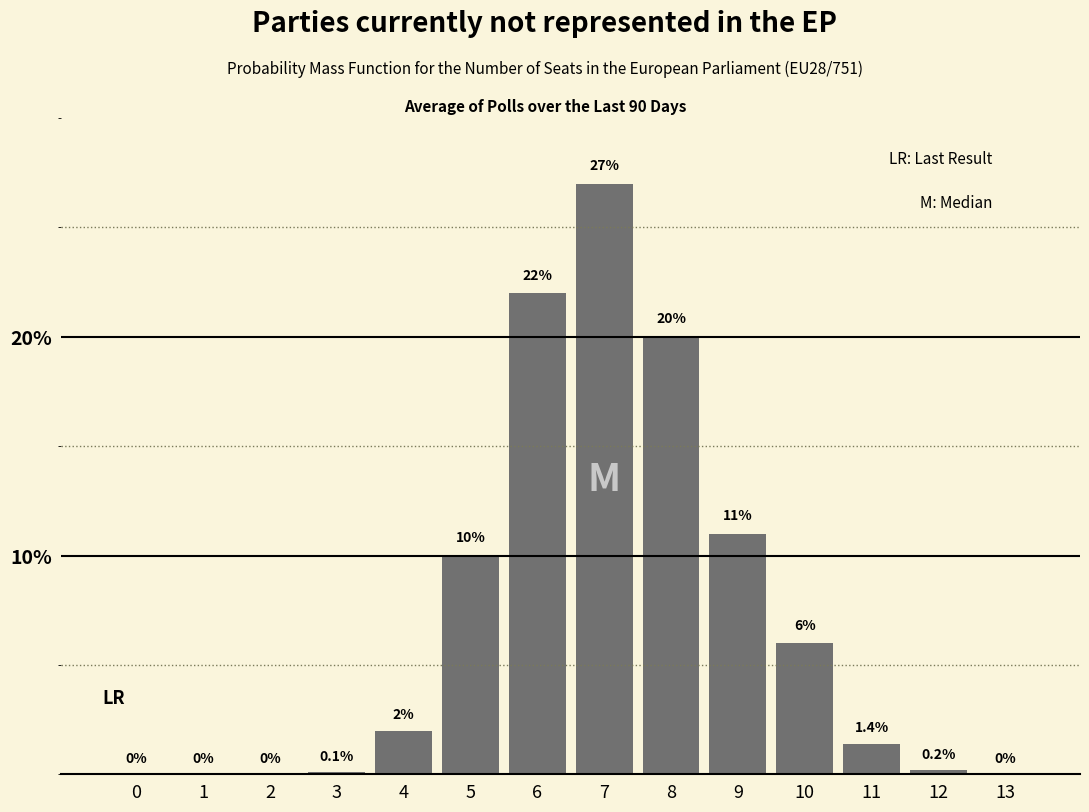

Reading right to left, list all the values displayed in this chart.

13=0.0	12=0.2	11=1.4	10=6.0	9=11.0	8=20.0	7=27.0	6=22.0	5=10.0	4=2.0	3=0.1	2=0.0	1=0.0	0=0.0